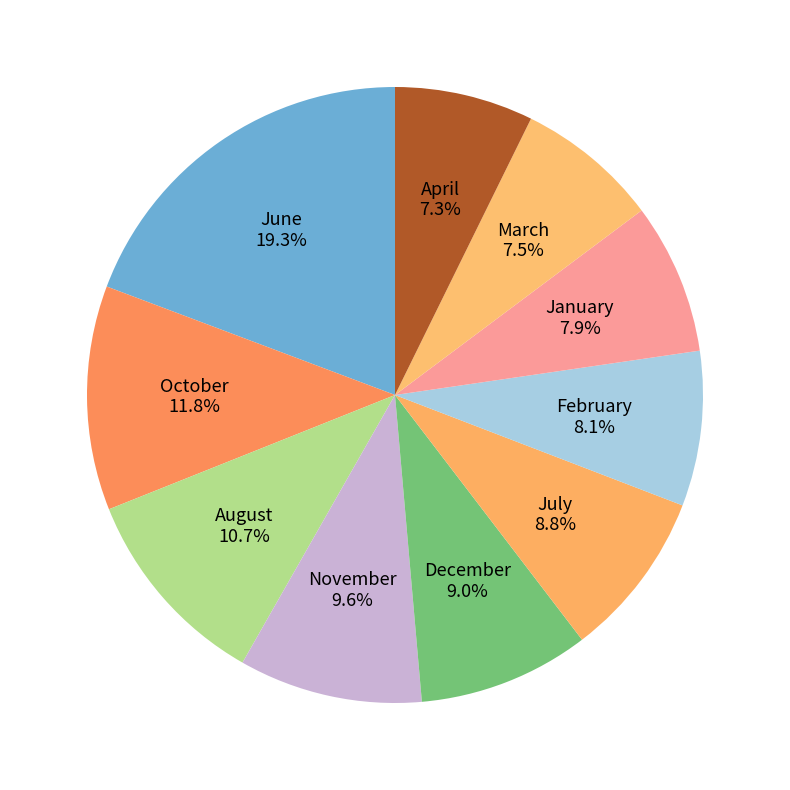

What is the largest slice in the pie chart?

June